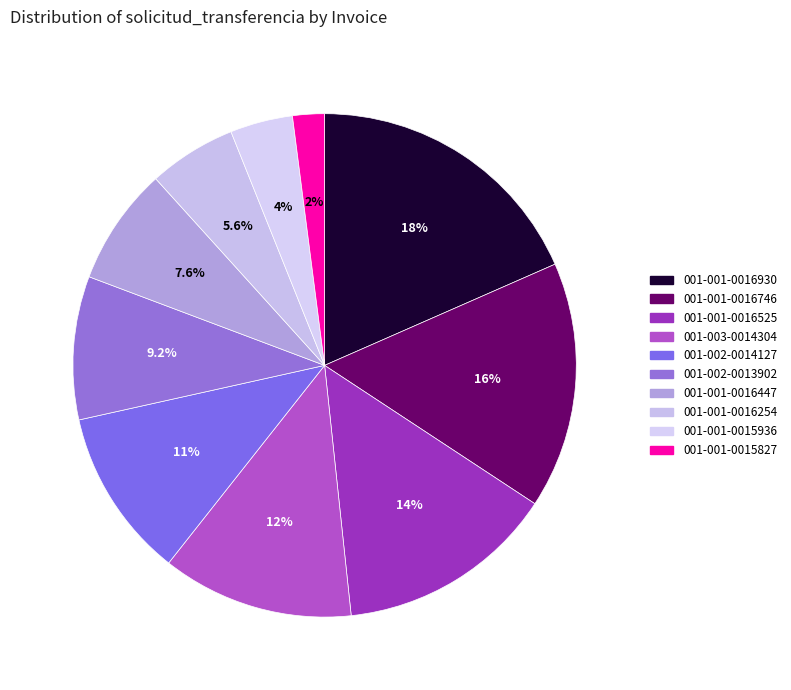

Which slice is the largest?

001-001-0016930